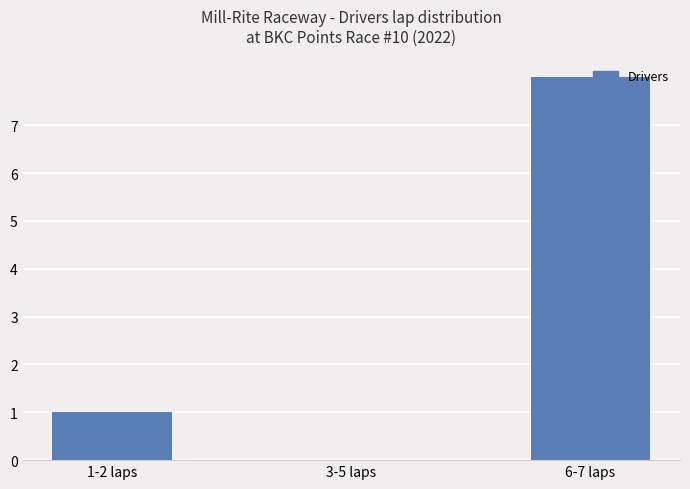

What is the sum of all values?

9